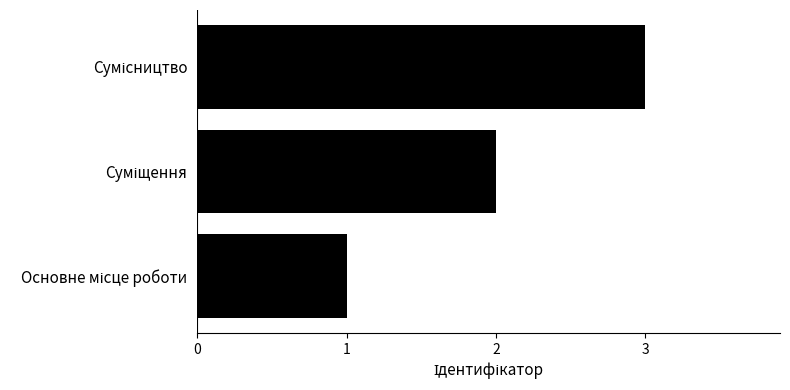

What is the maximum value shown in the chart?

3